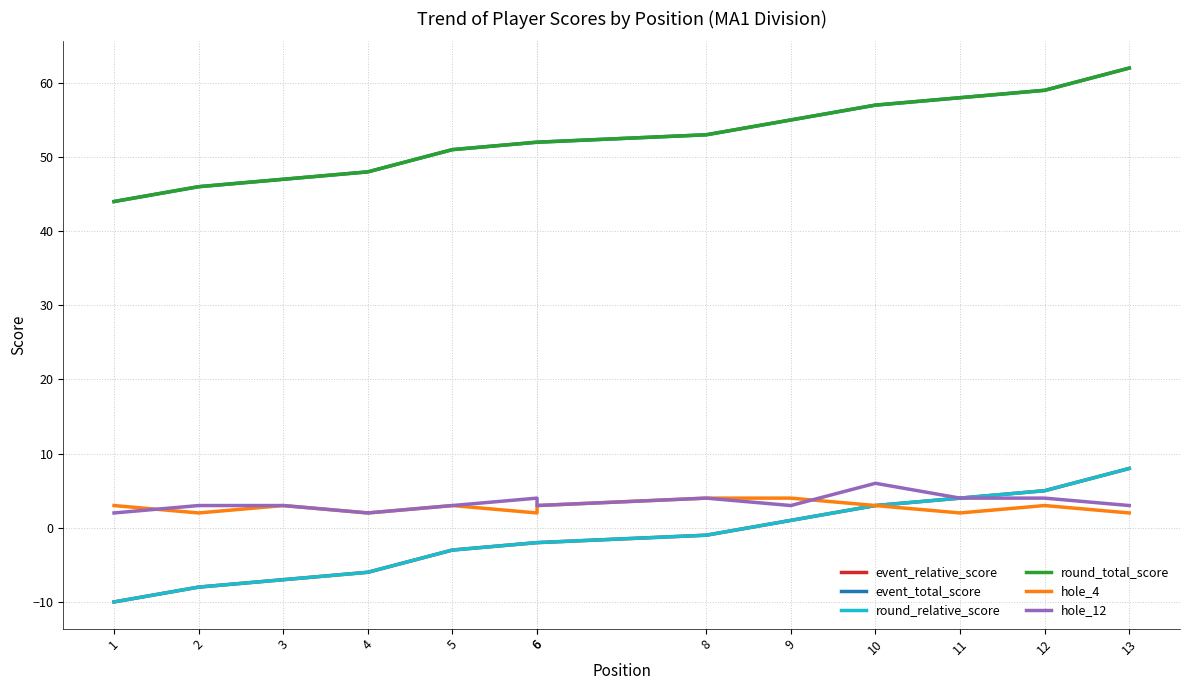

How many interior local valleys does the hole_12 series have?

3